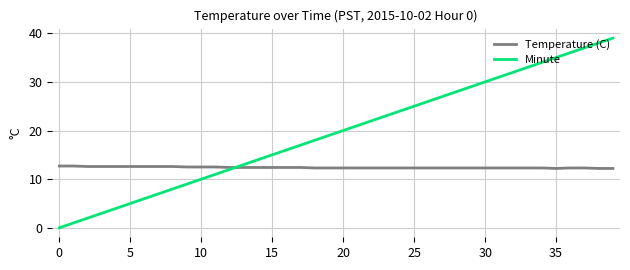

How many positive values does the Minute series have?

39